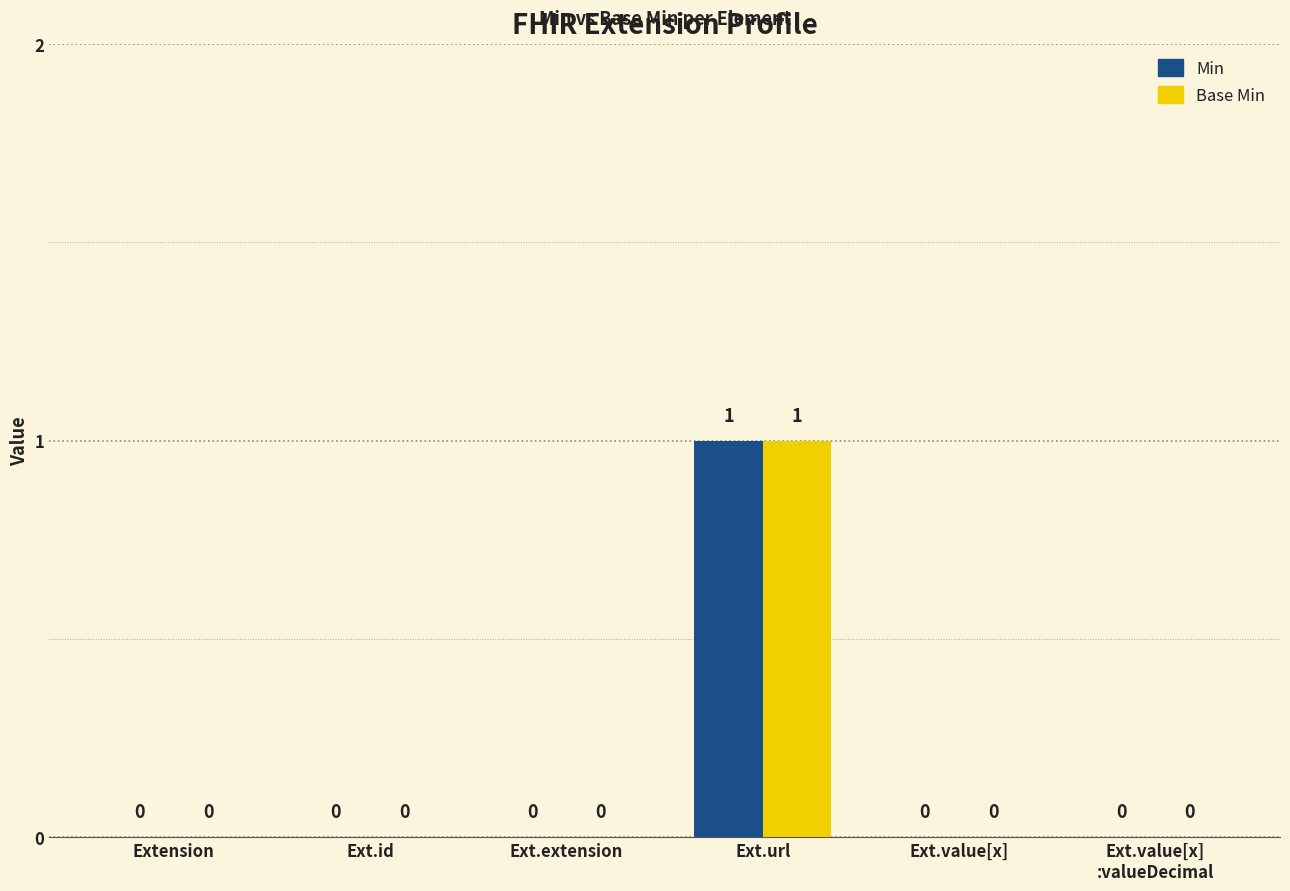

Does the chart contain stacked bars?

No